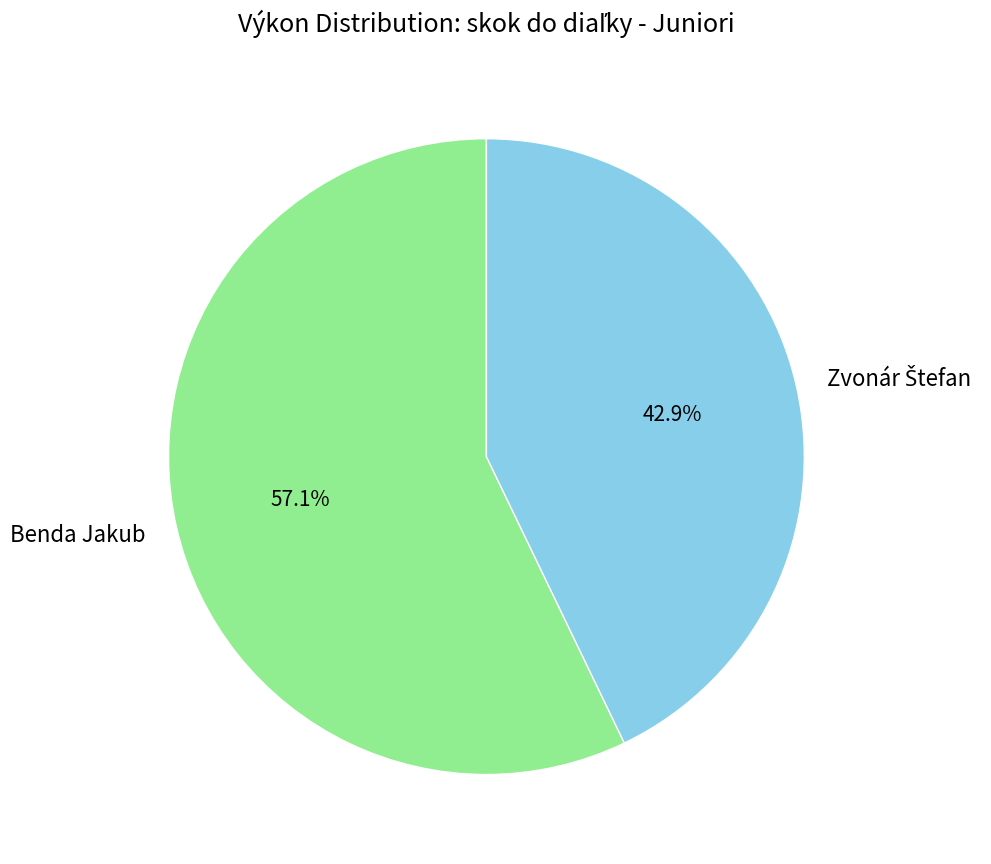

Count the number of slices in the pie.

2